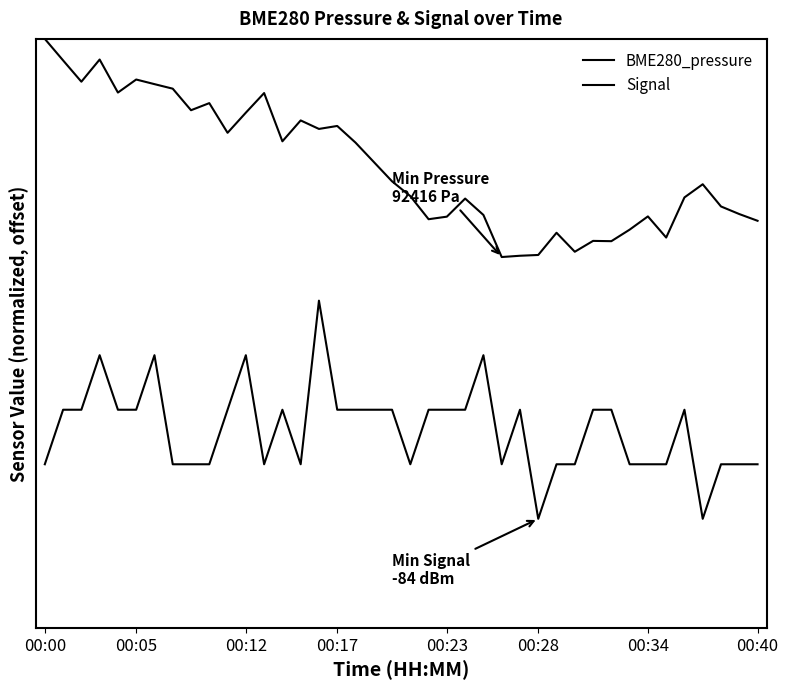

True or false: BME280_pressure and Signal intersect in this chart.

False